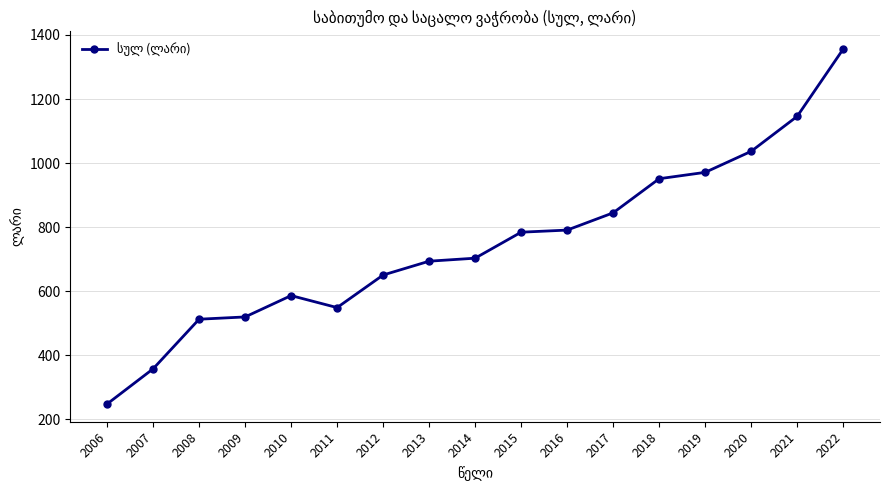

What value does the data have at 2020?

1036.5